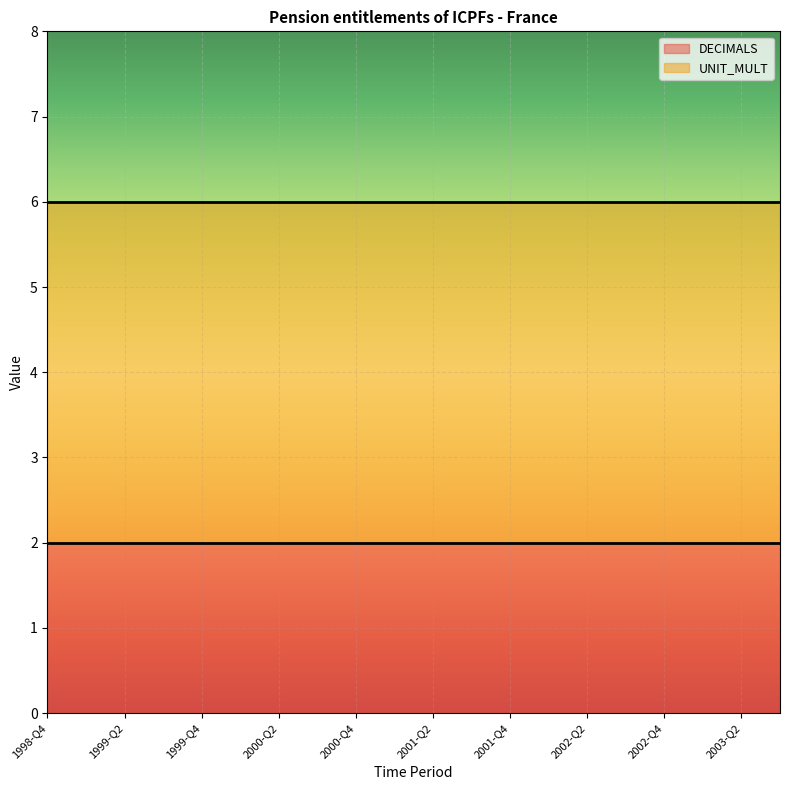

What is the average value of the UNIT_MULT series?

6